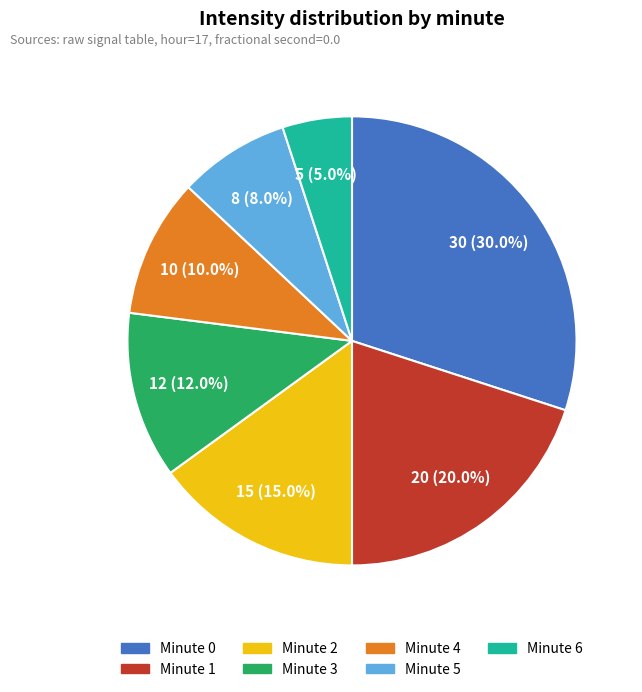

Is there any slice that represents more than half of the pie?

No